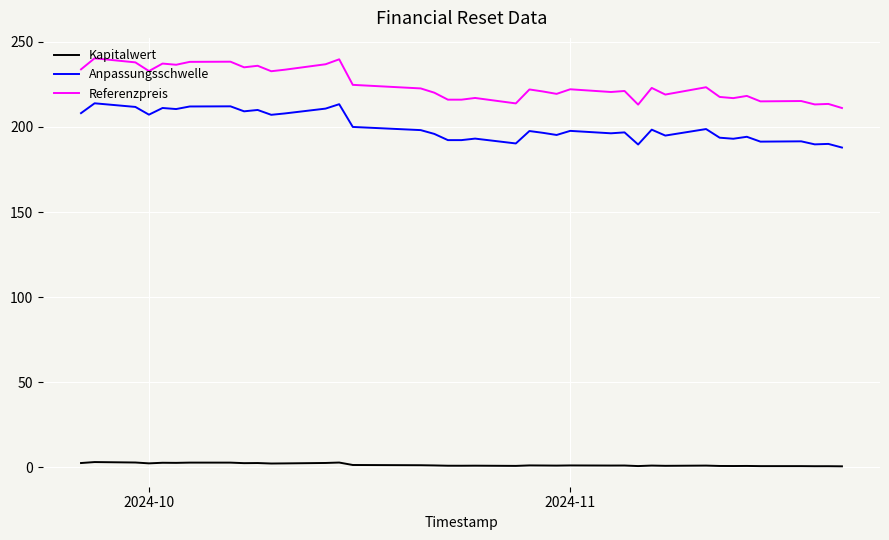

Rank the series by their maximum value, from highest to lowest.

Referenzpreis, Anpassungsschwelle, Kapitalwert